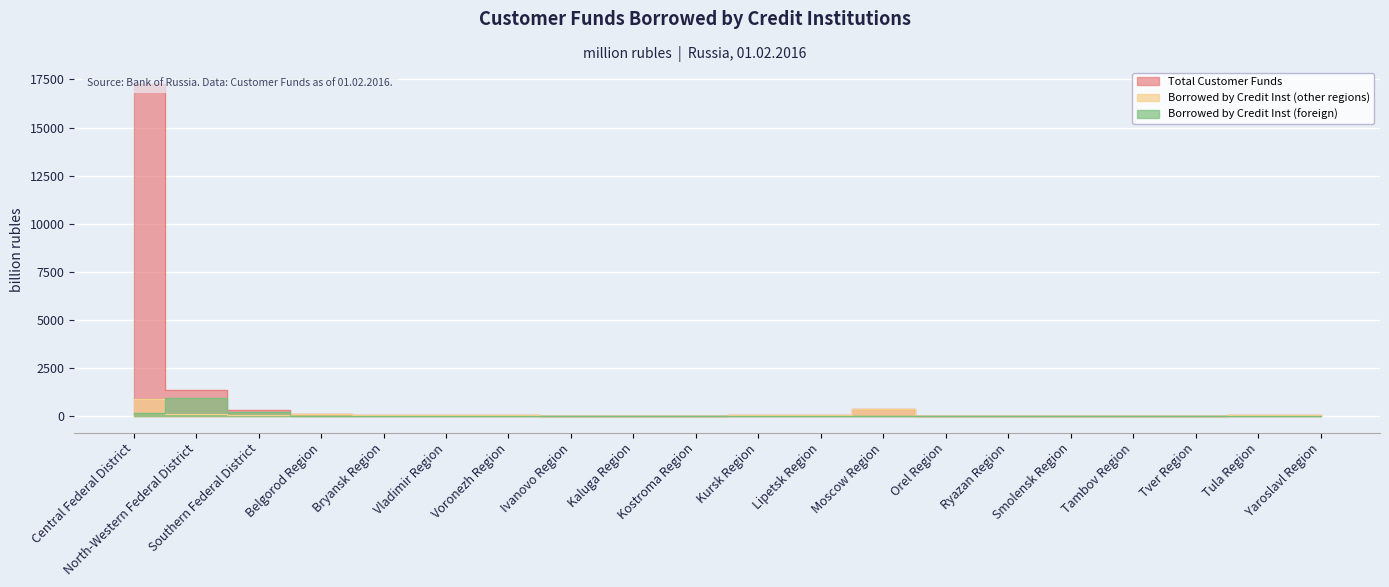

What is the label of the 8th point from the right?

Moscow Region